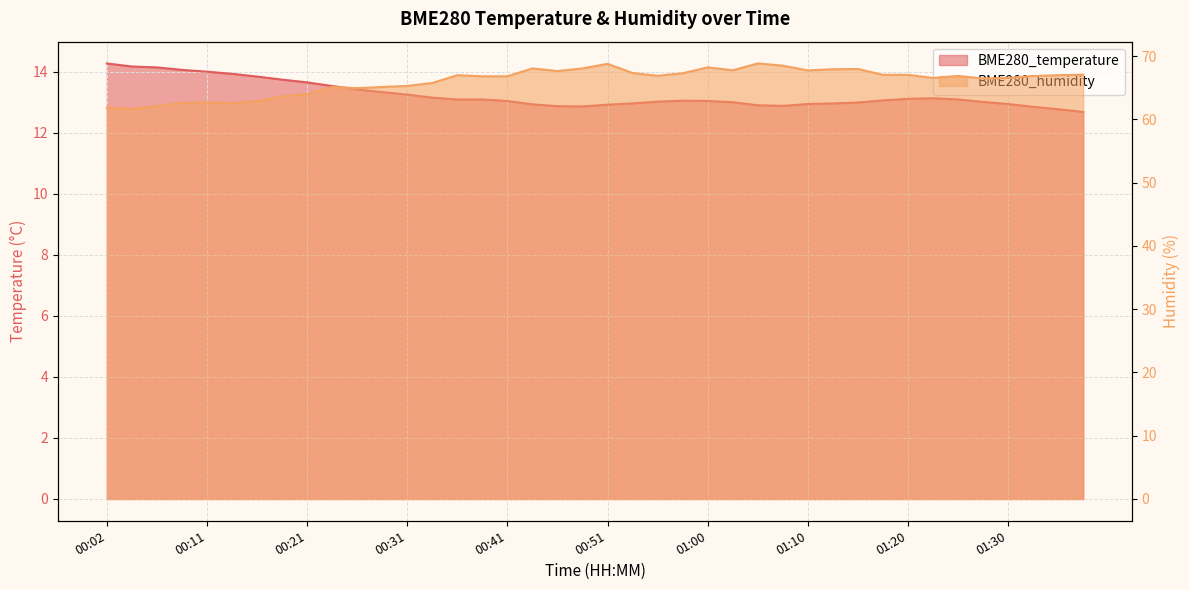

Is the value of BME280_temperature at 00:26 greater than the value of BME280_humidity at 01:03?

No